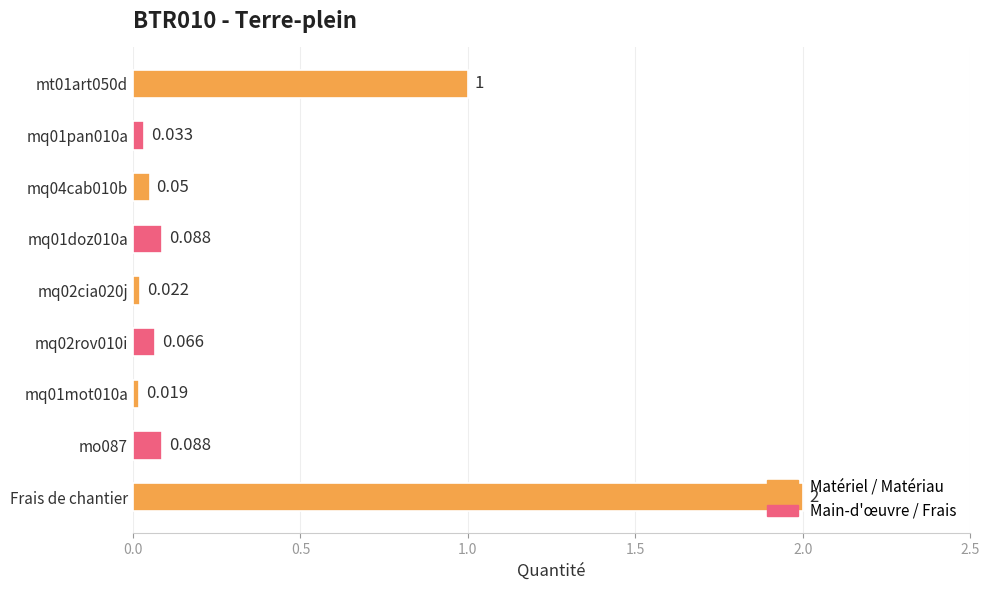

What is the sum of all values?

3.4